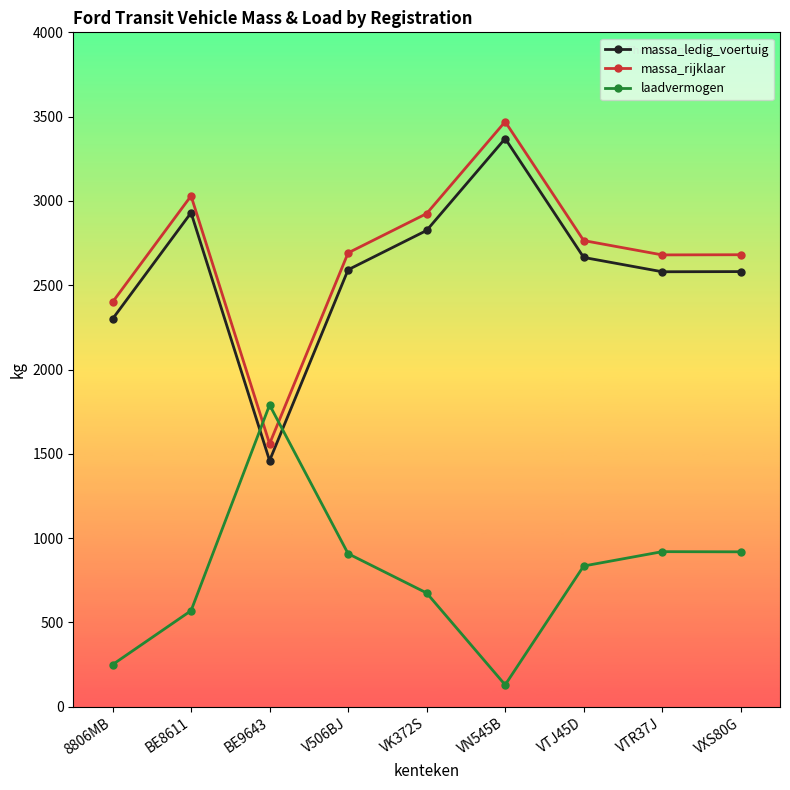

How many interior local valleys does the laadvermogen series have?

1